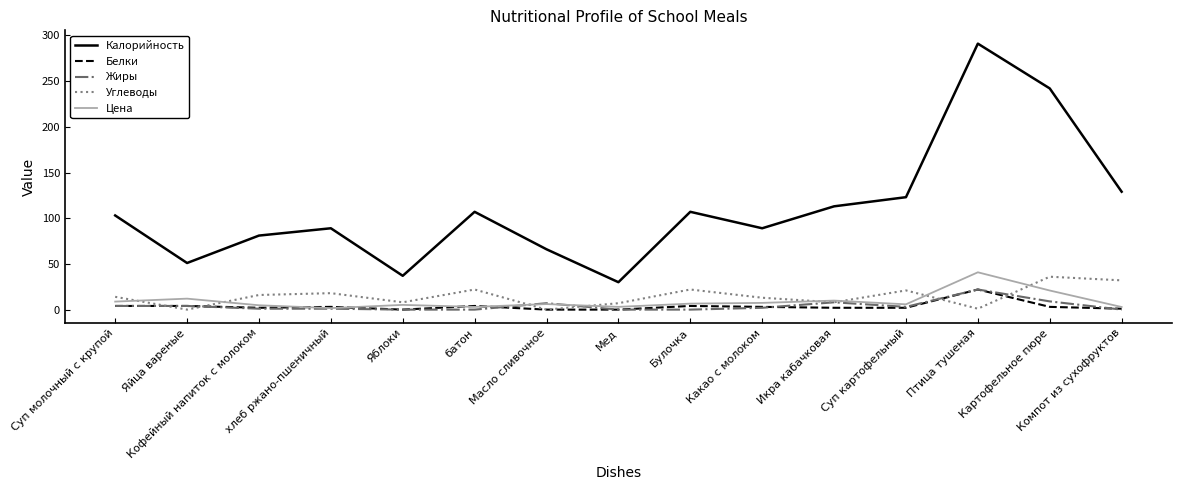

What is the maximum value for Калорийность?

291.0